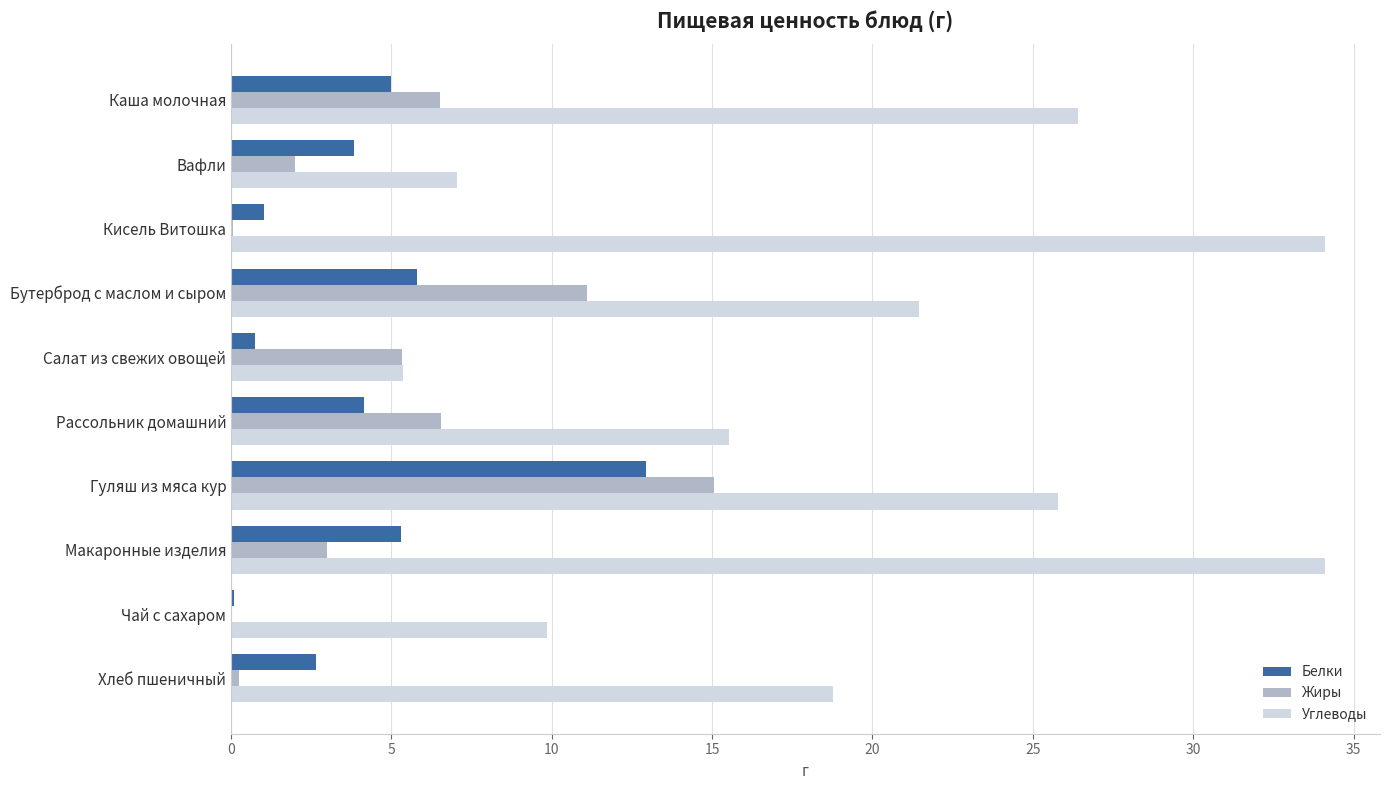

Which series has the largest total across all categories?

Углеводы